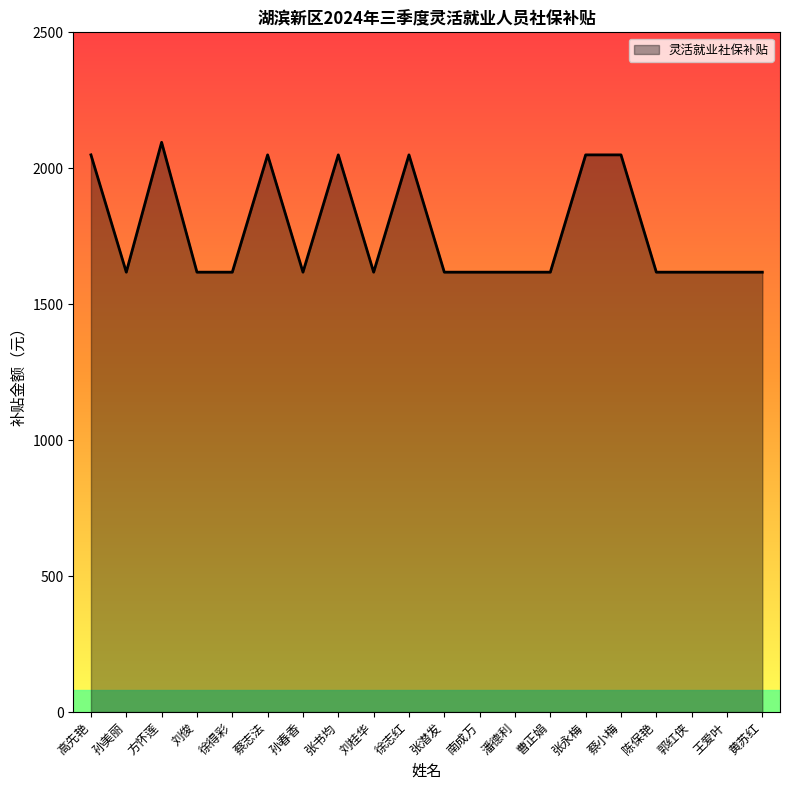

Does the chart display data point markers on the line(s)?

No